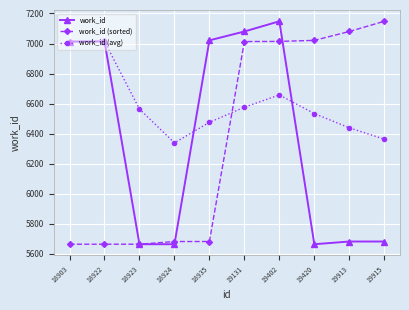

How many values in the work_id series are below 7013?

5